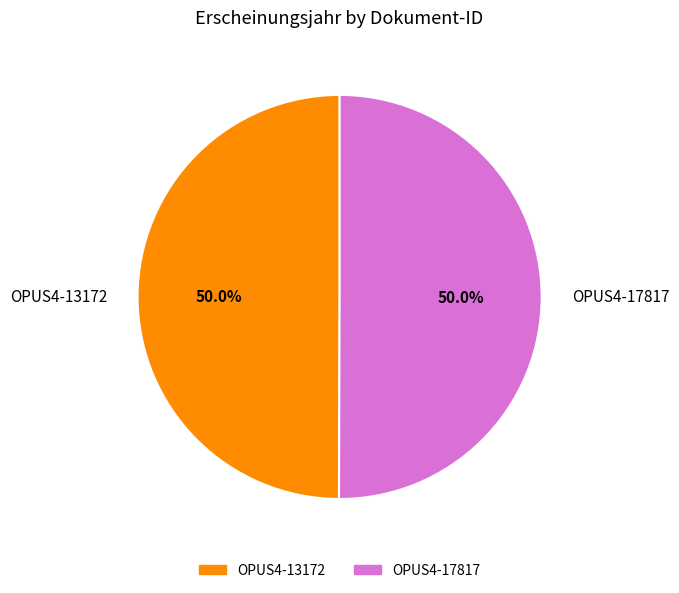

Approximately how many times larger is the value at OPUS4-13172 compared to OPUS4-17817?

1.0